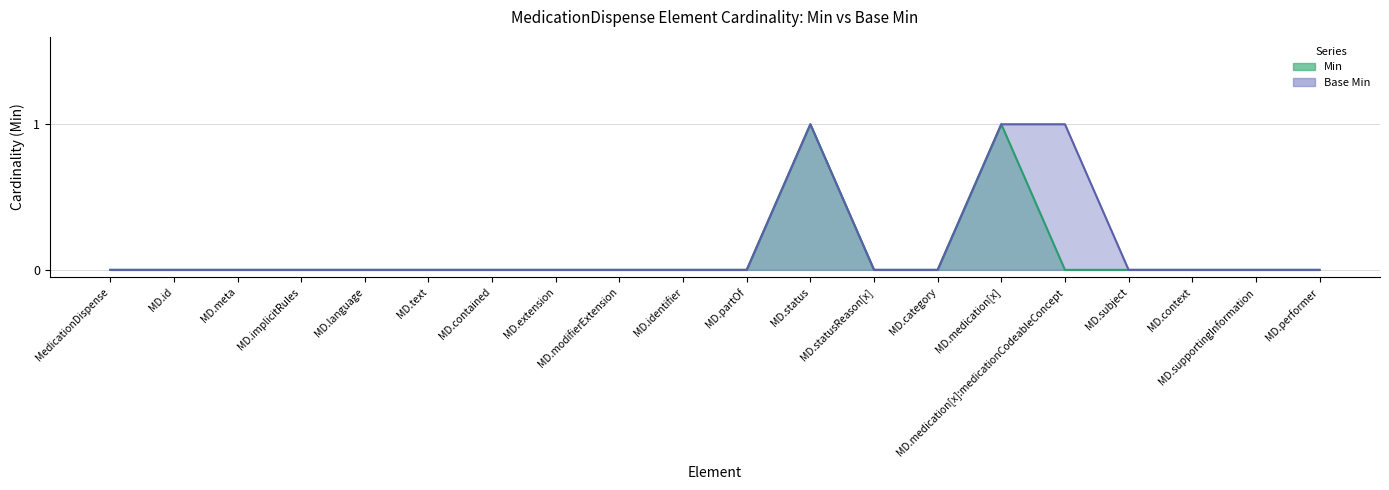

True or false: Base Min and Min intersect in this chart.

False